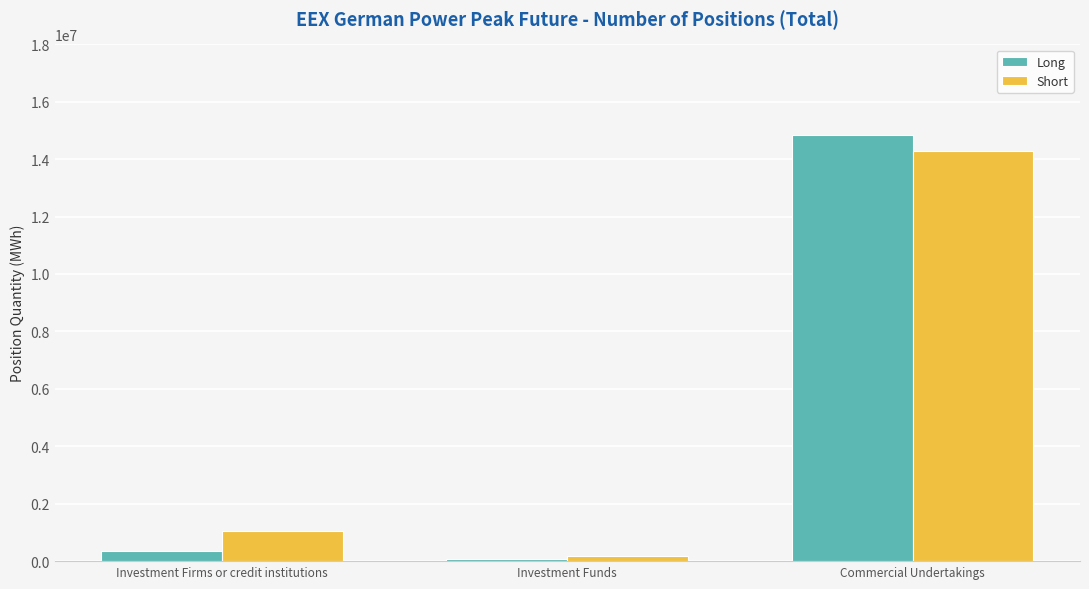

What is the spread (max minus min) of values at Investment Funds?

85380